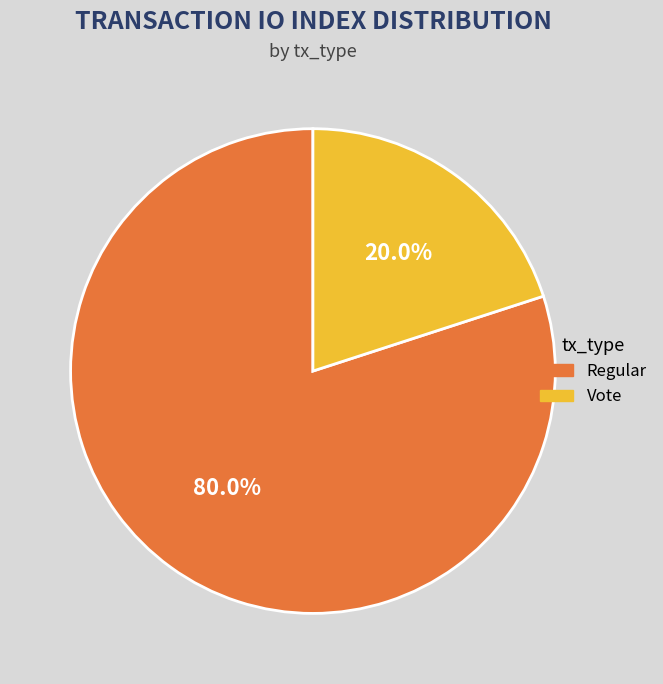

Does any single category account for the majority?

Yes